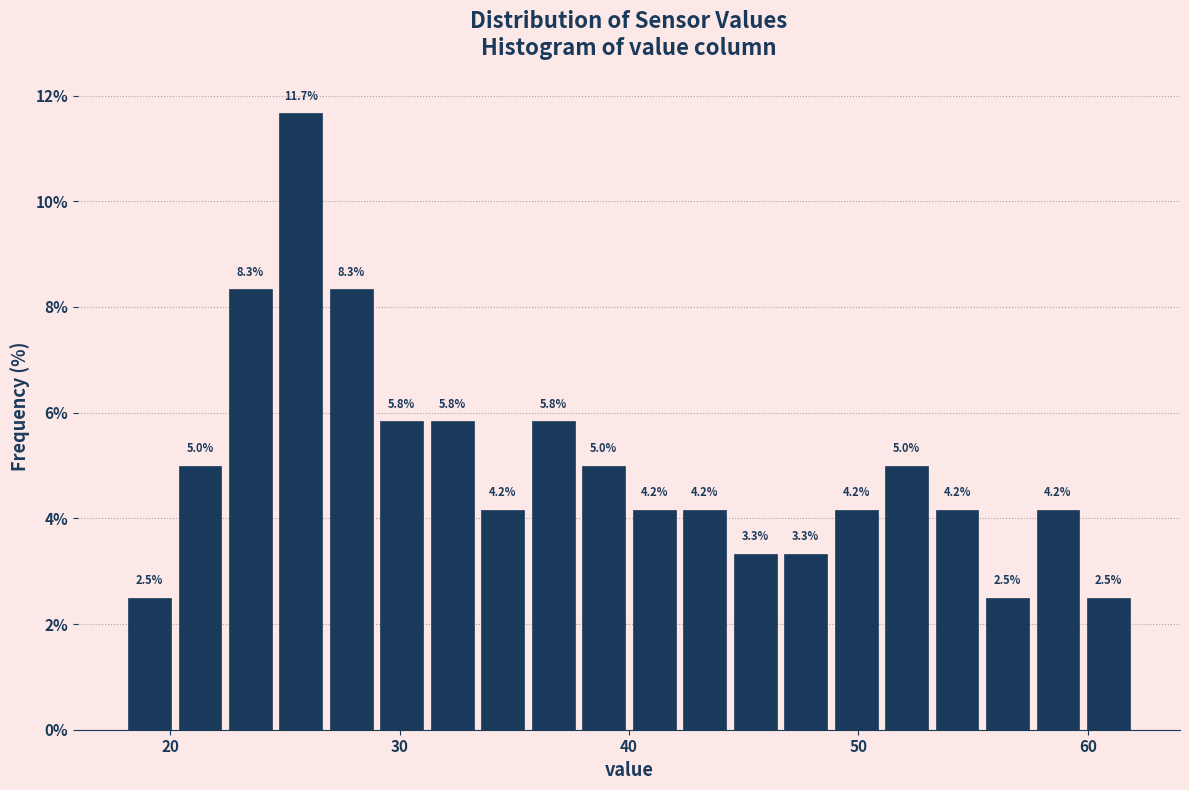

Around what value on the x-axis is the tallest bar? Give the approximate position of its centre, as read against the axis.

26